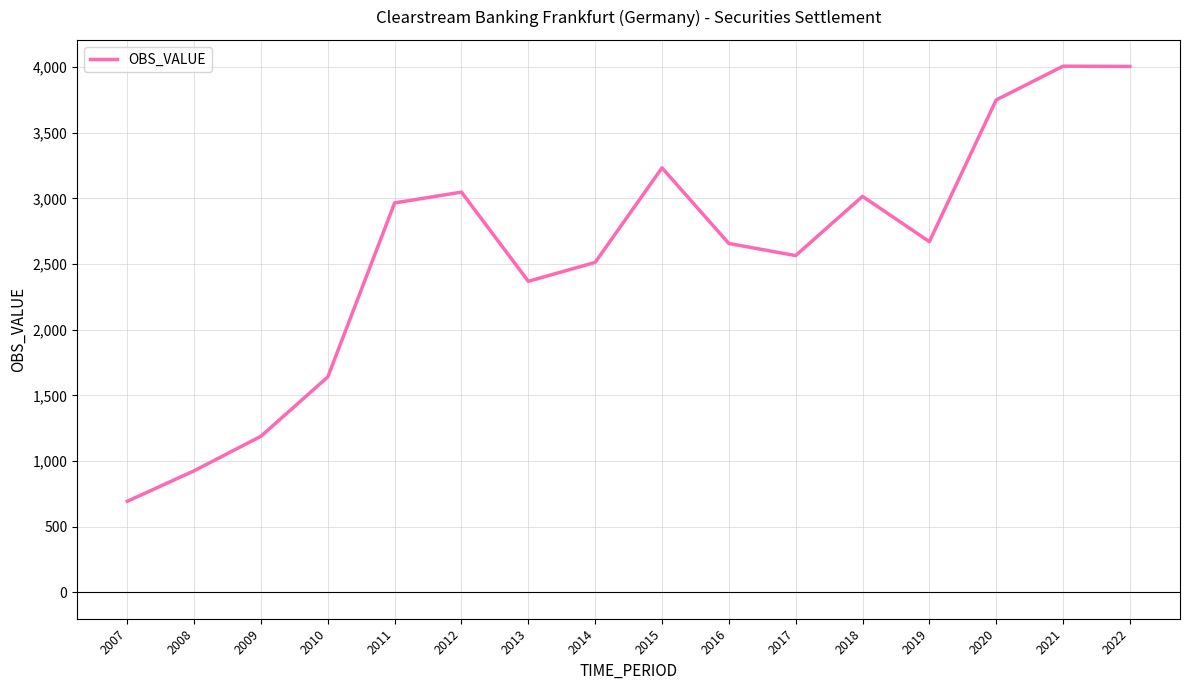

The chart shows a value of 2657 at 2016. True or false?

True